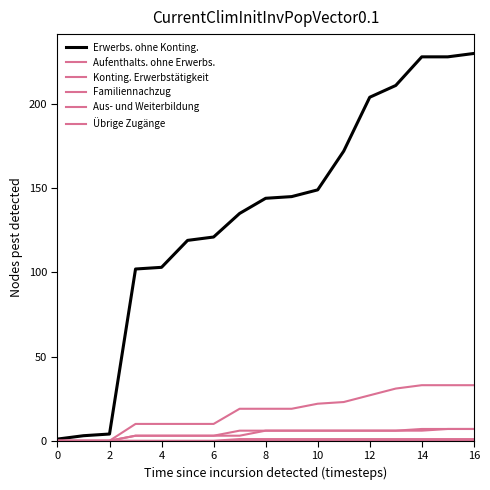

What is the average value of the Erwerbs. ohne Konting. series?

135